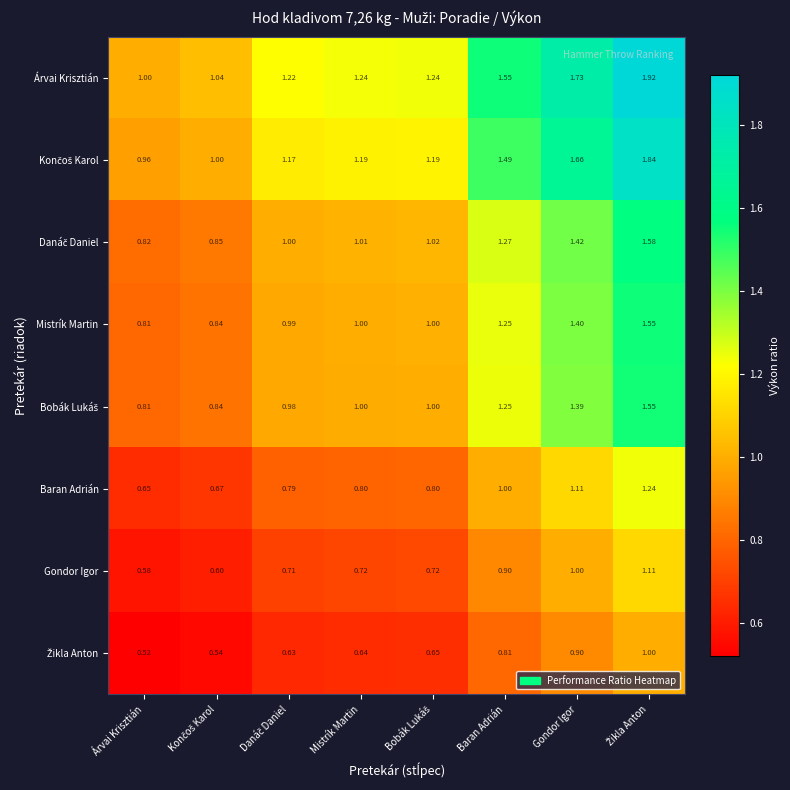

Between Baran Adrián and Gondor Igor, which series saw the biggest shift?

Árvai Krisztián